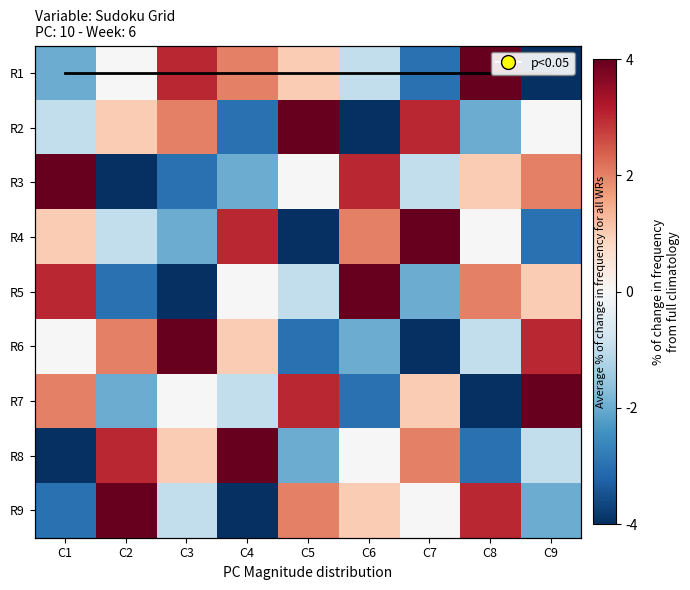

What is the difference between the R5 values at C1 and C6?

1